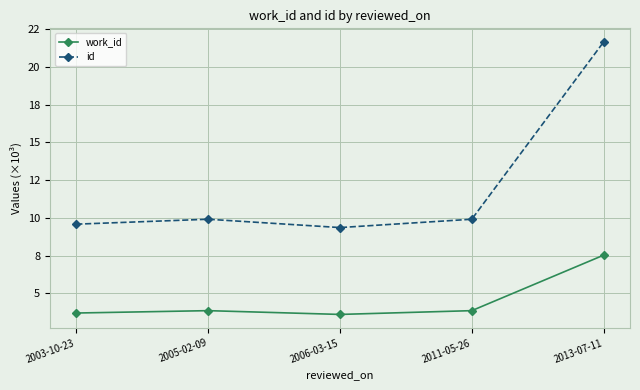

At which label does id reach its peak?

2013-07-11